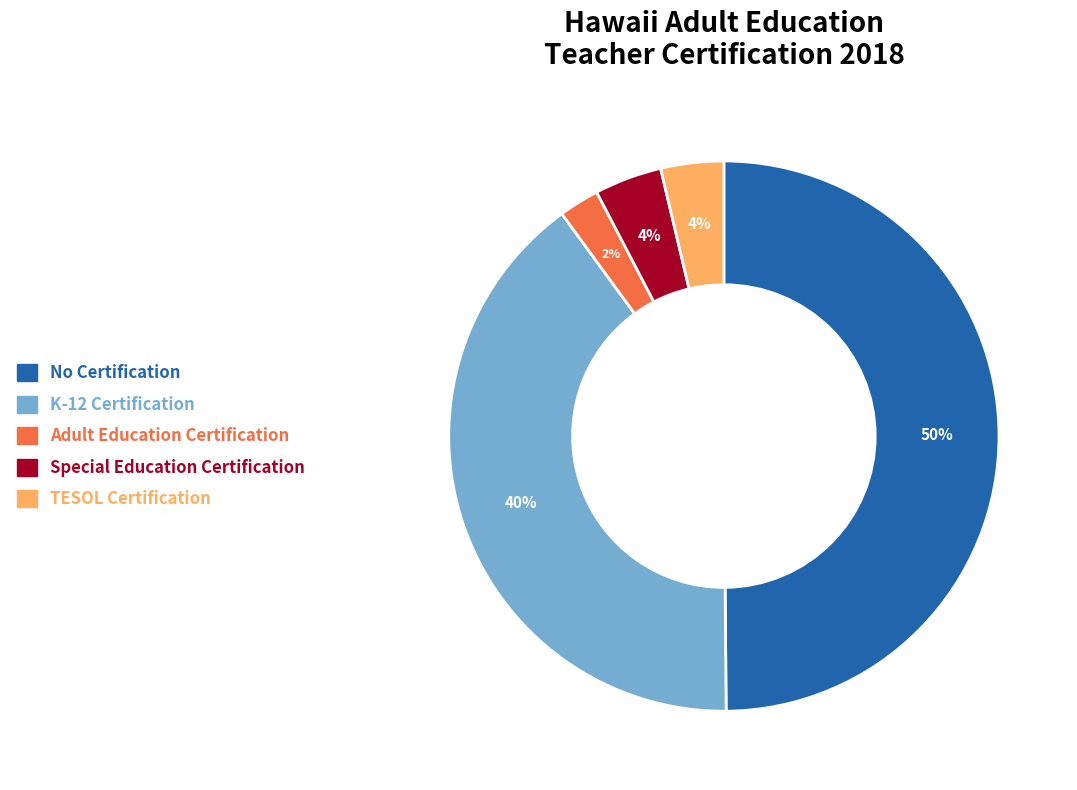

What is the smallest slice in the pie chart?

Adult Education Certification